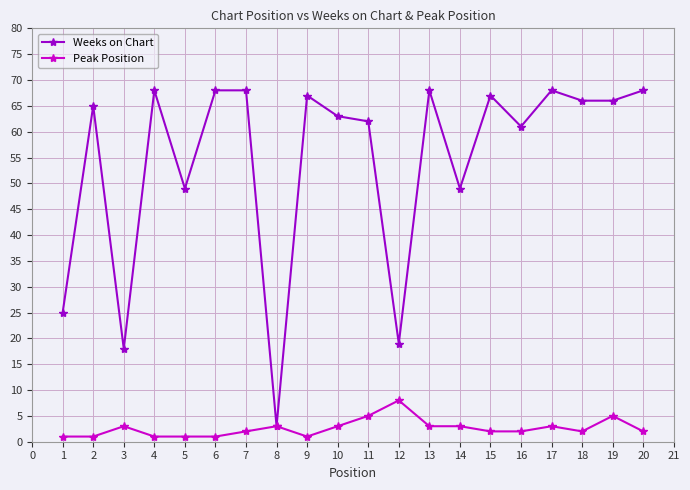

What is the minimum value shown in the chart?

1